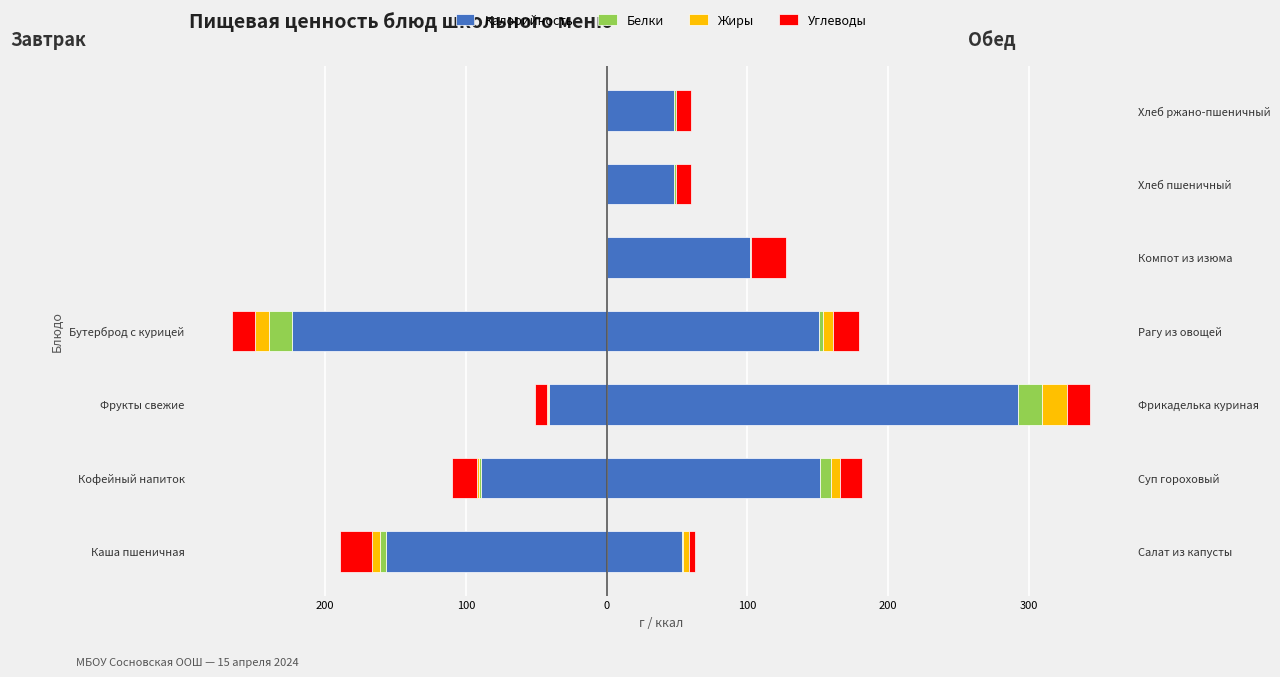

How many data points does each series have?

4